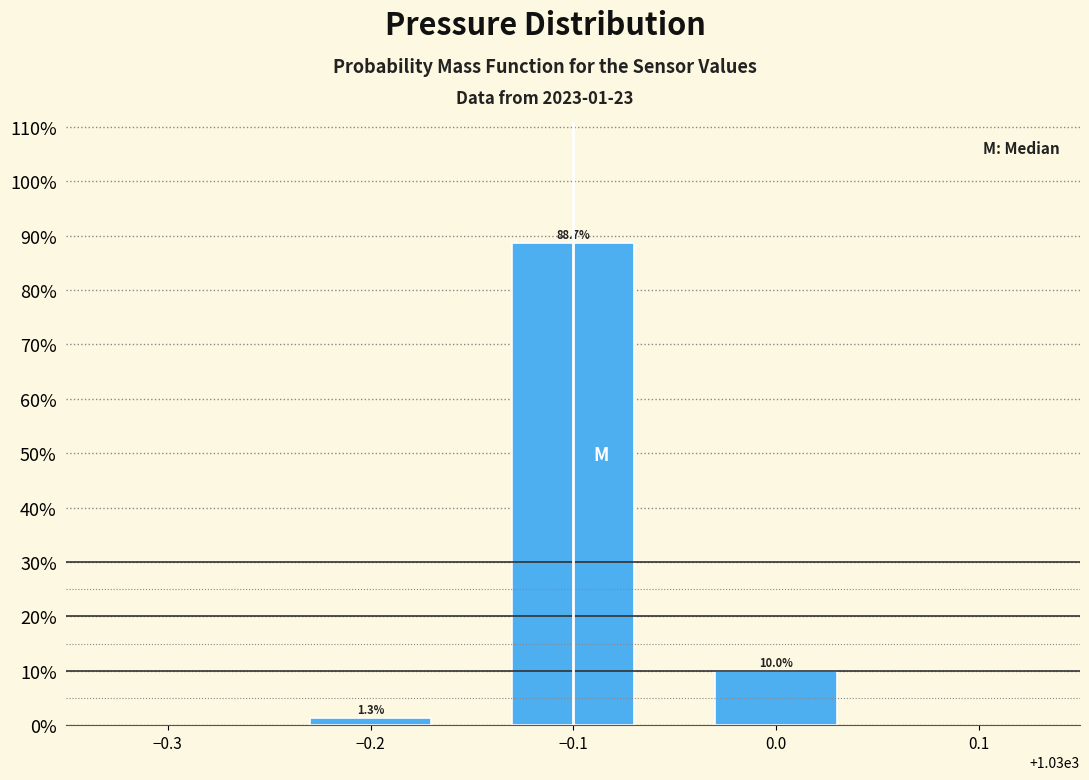

Reading left to right, transcribe all the data shown in this chart.

−0.2=1.3	−0.1=88.7	0.0=10.0